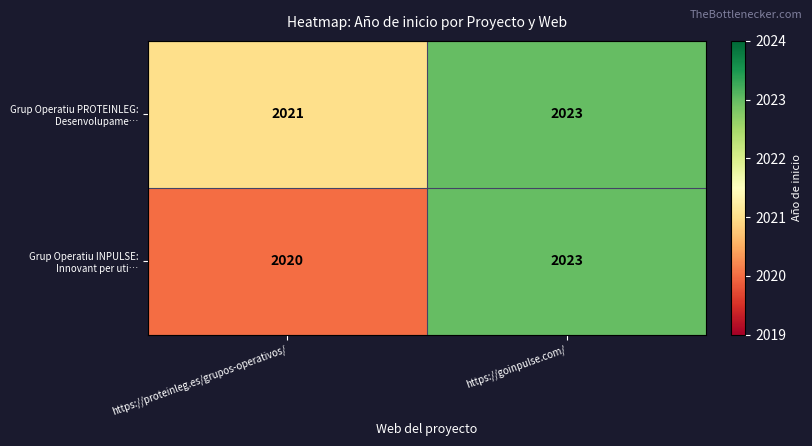

What is the average value of the Grup Operatiu INPULSE: Innovant per uti… series?

2022